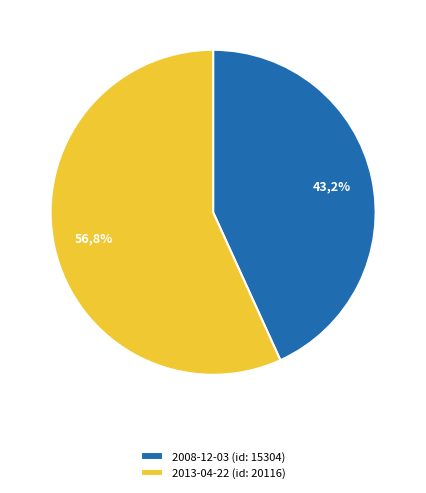

The 2013-04-22 (id: 20116) slice represents 57% of the pie. True or false?

True